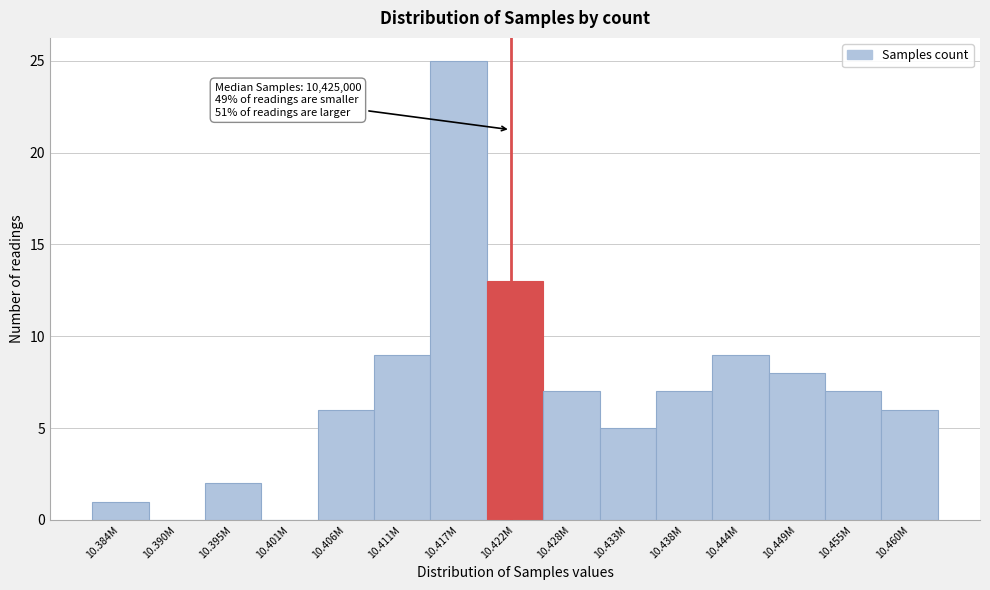

Reading right to left, list all the values displayed in this chart.

10.460M=6	10.455M=7	10.449M=8	10.444M=9	10.438M=7	10.433M=5	10.428M=7	10.422M=13	10.417M=25	10.411M=9	10.406M=6	10.401M=0	10.395M=2	10.390M=0	10.384M=1